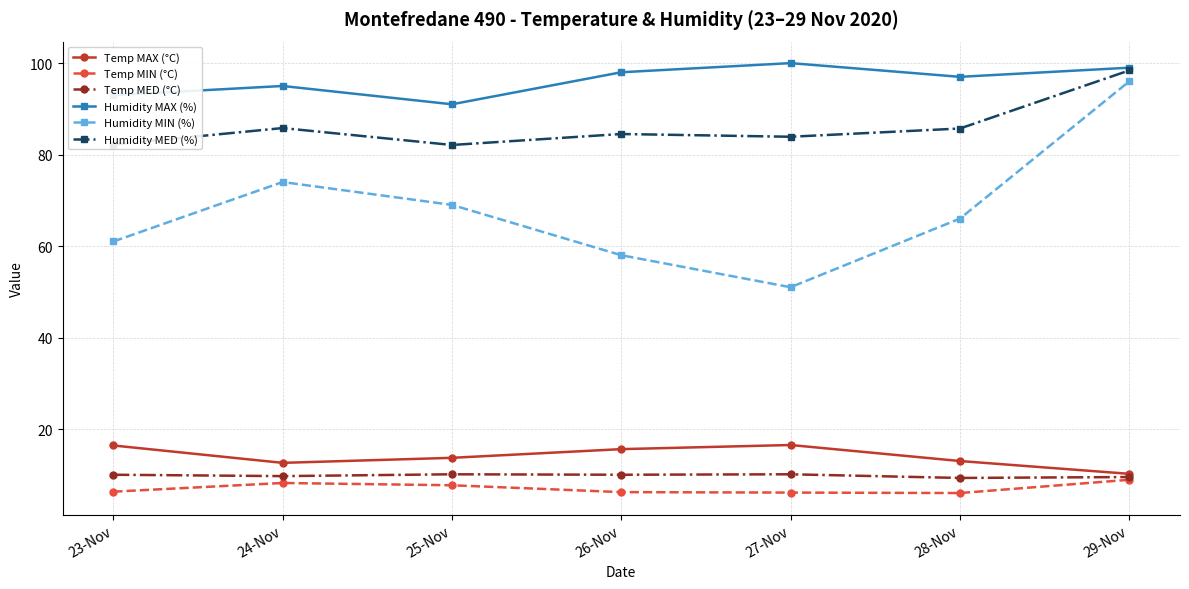

Rank the series at 28-Nov from highest to lowest value.

Humidity MAX (%), Humidity MED (%), Humidity MIN (%), Temp MAX (°C), Temp MED (°C), Temp MIN (°C)